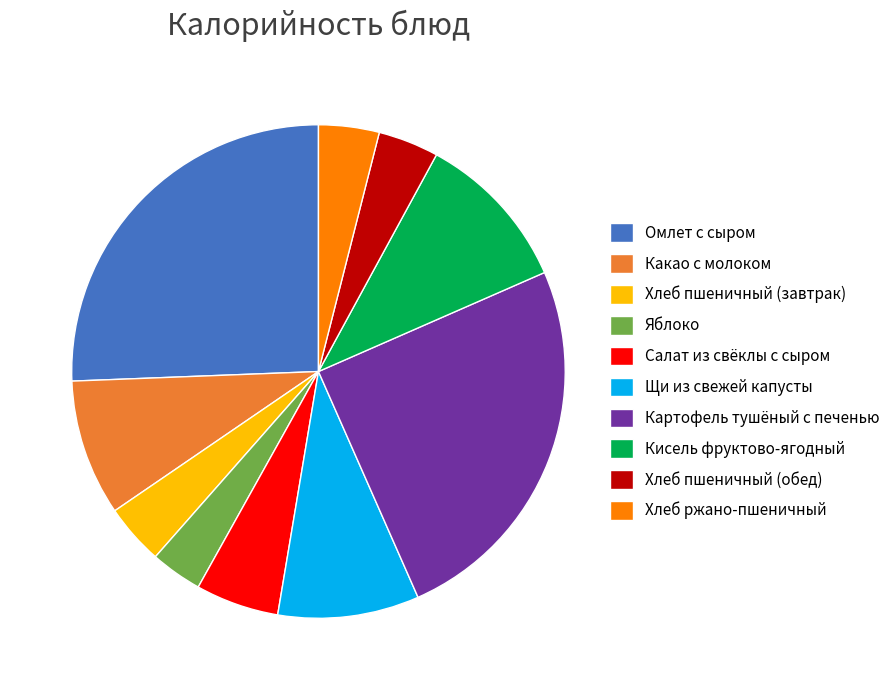

Is it true that Салат из свёклы с сыром is 1% of the pie?

False